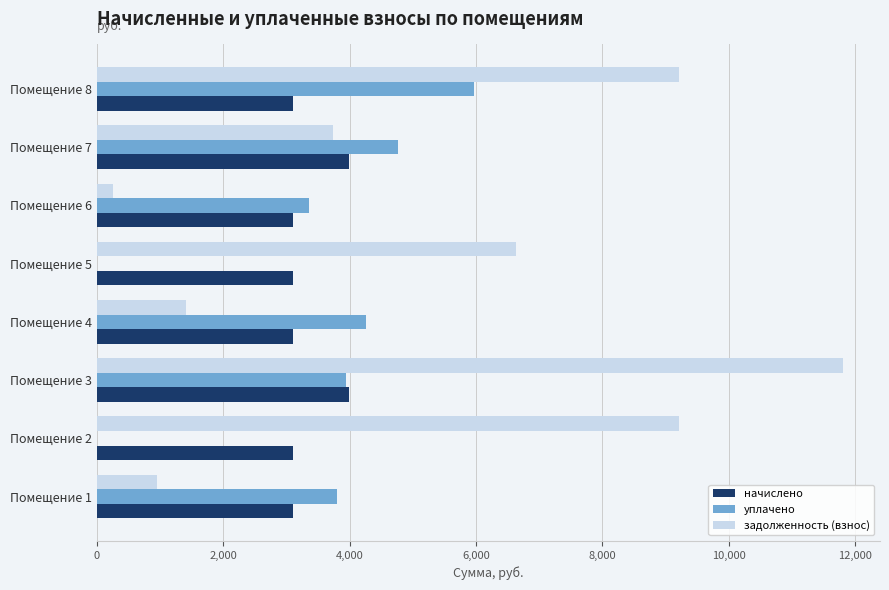

How many data points in уплачено are above 3946?

4